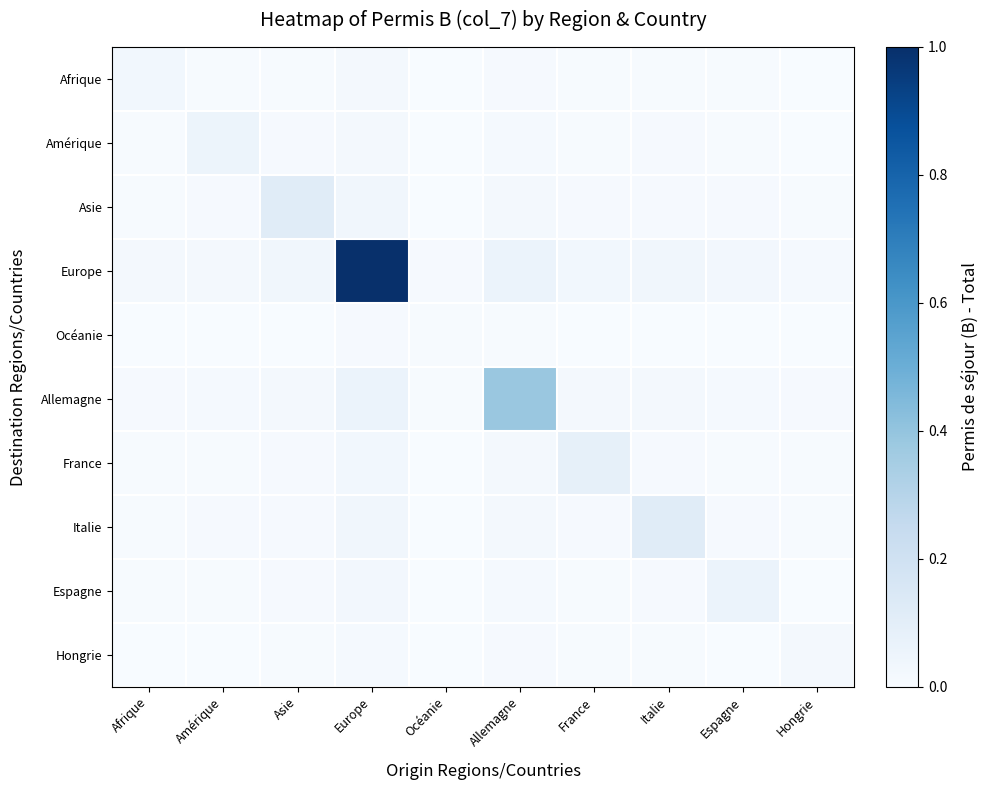

Reading left to right, transcribe all the data shown in this chart.

Afrique: Afrique=0.0	Amérique=0.0	Asie=0.0	Europe=0.0	Océanie=0.0	Allemagne=0.0	France=0.0	Italie=0.0	Espagne=0.0	Hongrie=0.0
Amérique: Afrique=0.0	Amérique=0.1	Asie=0.0	Europe=0.0	Océanie=0.0	Allemagne=0.0	France=0.0	Italie=0.0	Espagne=0.0	Hongrie=0.0
Asie: Afrique=0.0	Amérique=0.0	Asie=0.1	Europe=0.0	Océanie=0.0	Allemagne=0.0	France=0.0	Italie=0.0	Espagne=0.0	Hongrie=0.0
Europe: Afrique=0.0	Amérique=0.0	Asie=0.0	Europe=1.0	Océanie=0.0	Allemagne=0.1	France=0.0	Italie=0.0	Espagne=0.0	Hongrie=0.0
Océanie: Afrique=0.0	Amérique=0.0	Asie=0.0	Europe=0.0	Océanie=0.0	Allemagne=0.0	France=0.0	Italie=0.0	Espagne=0.0	Hongrie=0.0
Allemagne: Afrique=0.0	Amérique=0.0	Asie=0.0	Europe=0.1	Océanie=0.0	Allemagne=0.4	France=0.0	Italie=0.0	Espagne=0.0	Hongrie=0.0
France: Afrique=0.0	Amérique=0.0	Asie=0.0	Europe=0.0	Océanie=0.0	Allemagne=0.0	France=0.1	Italie=0.0	Espagne=0.0	Hongrie=0.0
Italie: Afrique=0.0	Amérique=0.0	Asie=0.0	Europe=0.0	Océanie=0.0	Allemagne=0.0	France=0.0	Italie=0.1	Espagne=0.0	Hongrie=0.0
Espagne: Afrique=0.0	Amérique=0.0	Asie=0.0	Europe=0.0	Océanie=0.0	Allemagne=0.0	France=0.0	Italie=0.0	Espagne=0.1	Hongrie=0.0
Hongrie: Afrique=0.0	Amérique=0.0	Asie=0.0	Europe=0.0	Océanie=0.0	Allemagne=0.0	France=0.0	Italie=0.0	Espagne=0.0	Hongrie=0.0